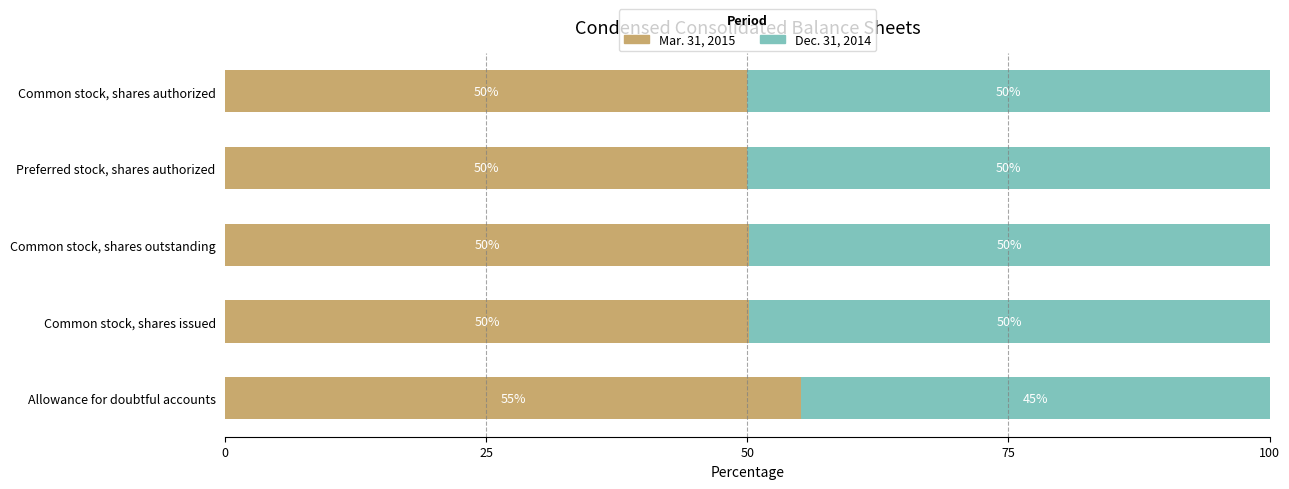

What value does the Mar. 31, 2015 series have at Common stock, shares outstanding?

50.1